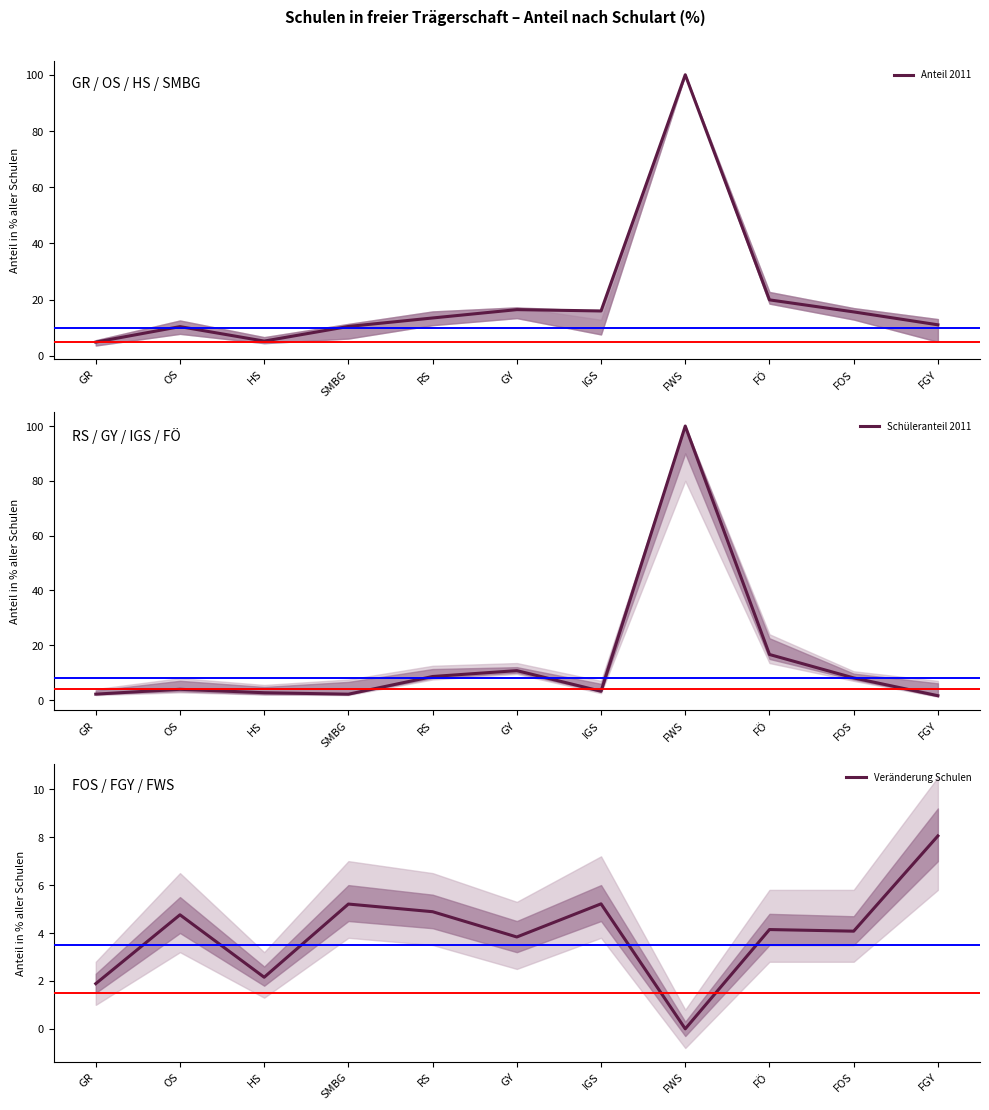

Rank the series by their maximum value, from highest to lowest.

Anteil 2011, Schüleranteil 2011, Veränderung Schulen